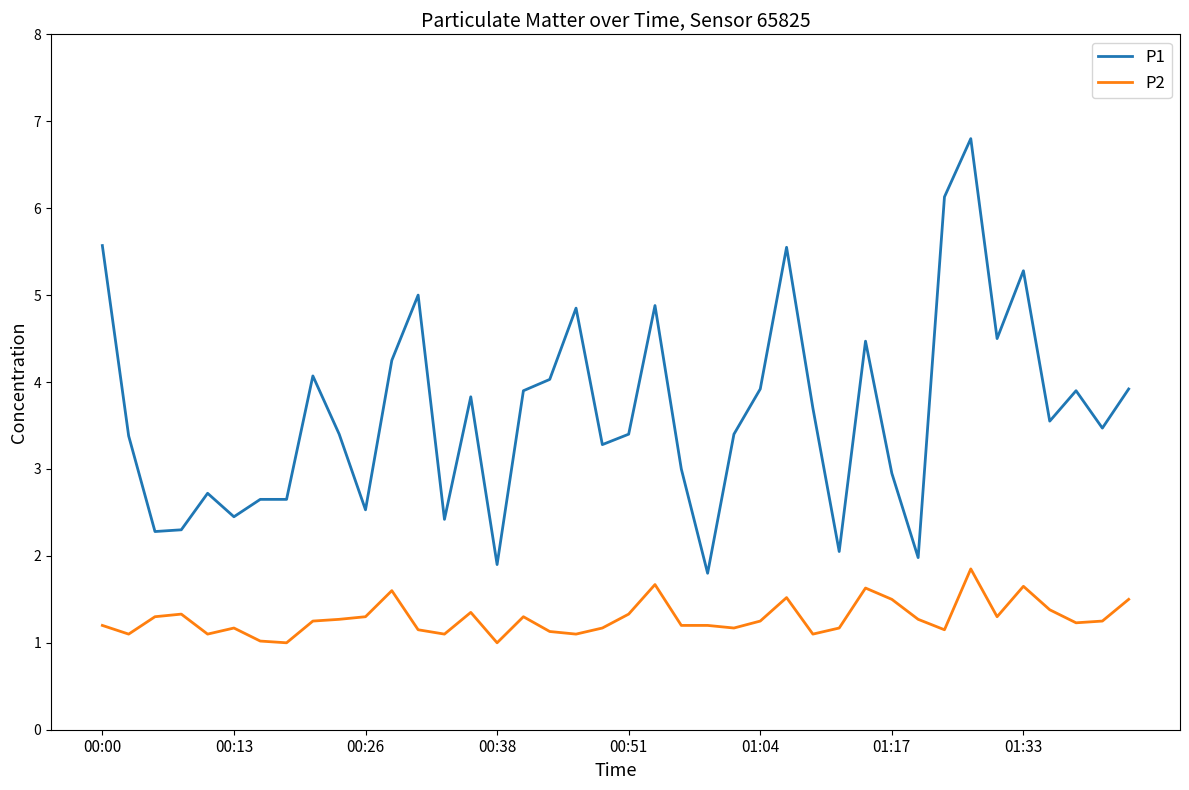

List the series in order of their peak value, lowest first.

P2, P1